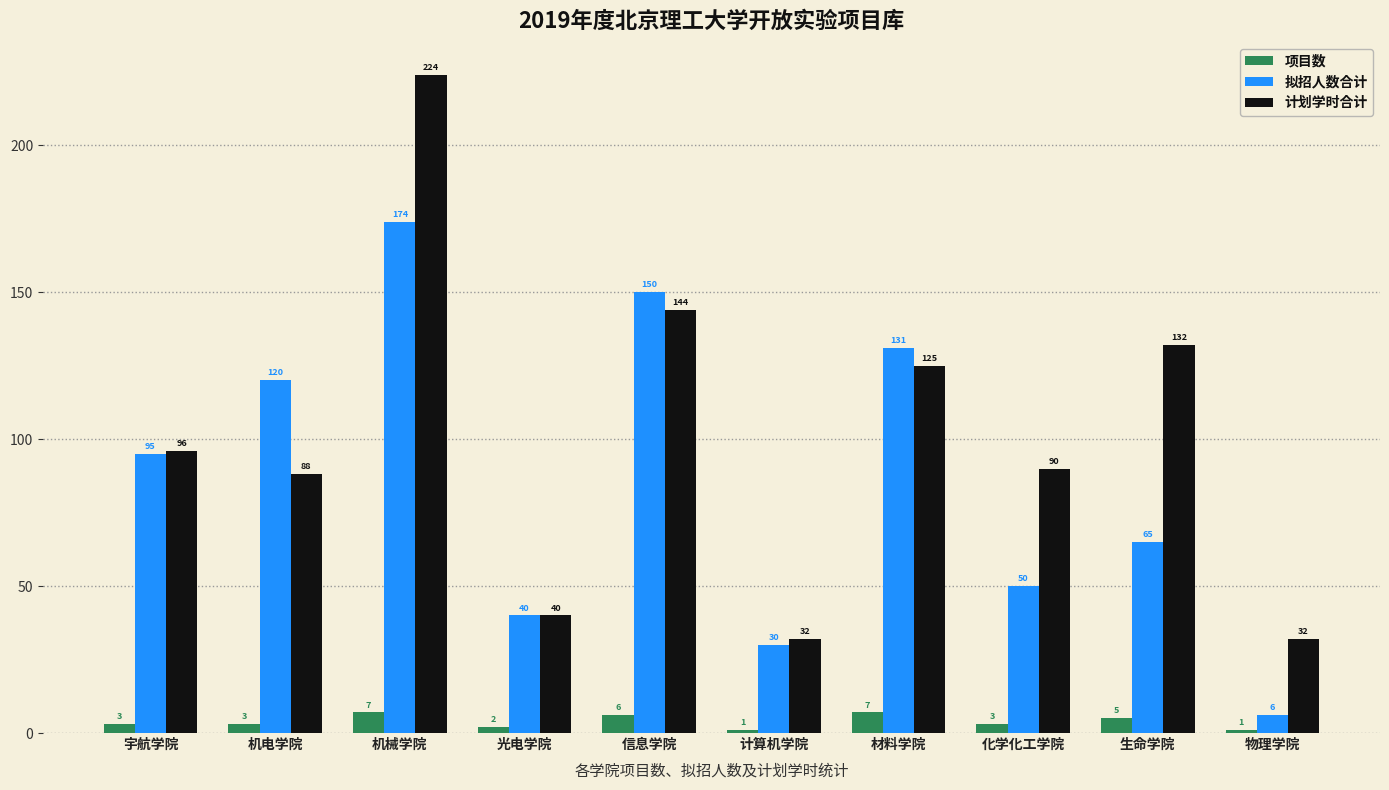

List the series in order of their peak value, lowest first.

项目数, 拟招人数合计, 计划学时合计